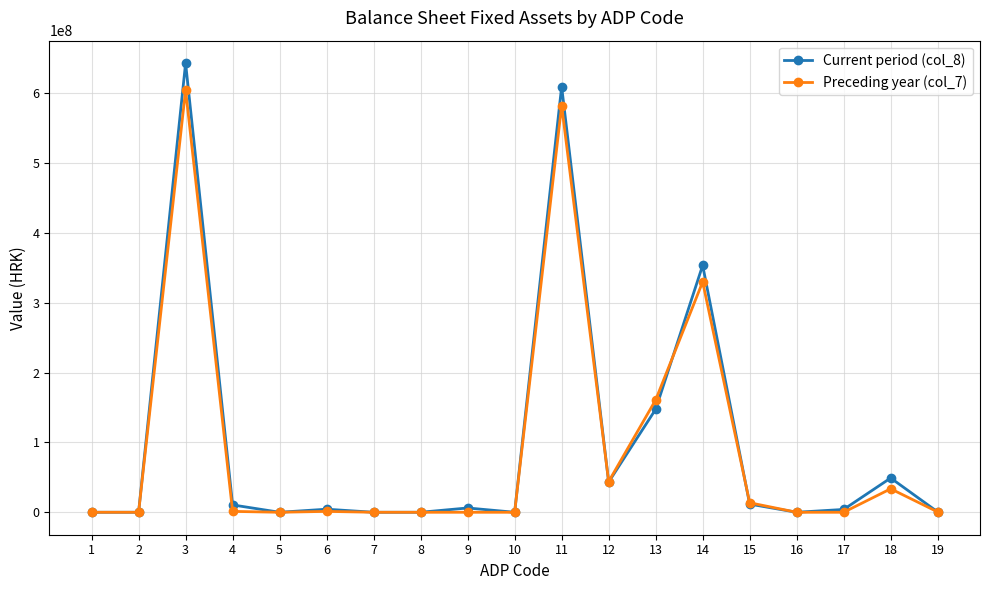

How many distinct data groups are displayed?

2